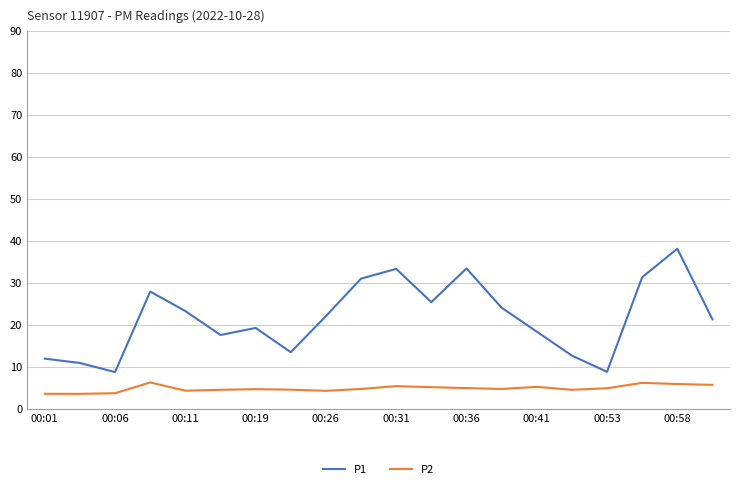

True or false: P1 and P2 cross at least once.

False